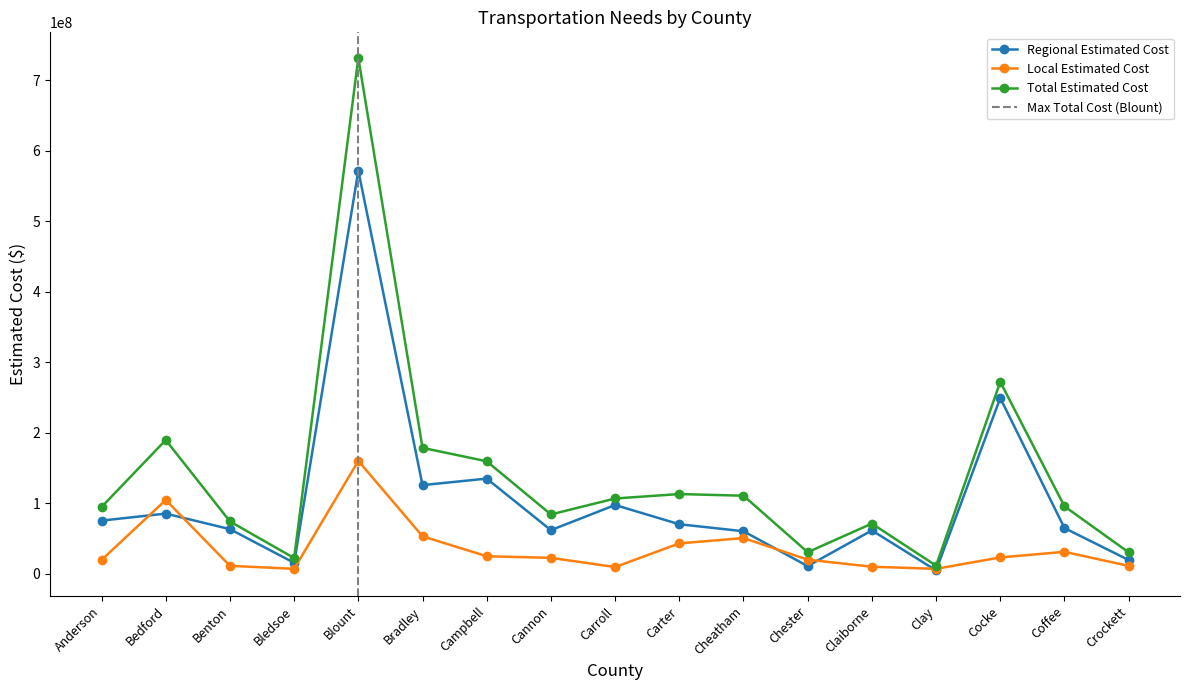

Is the value of Local Estimated Cost at Benton greater than the value of Regional Estimated Cost at Carter?

No